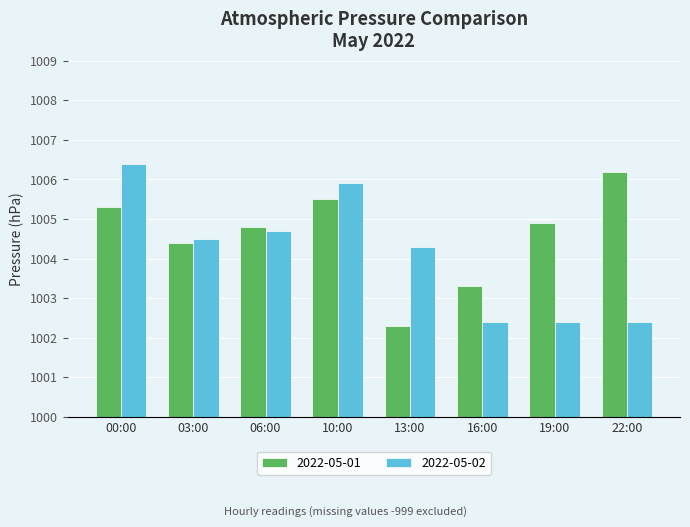

The 2022-05-01 series shows 1775.0 at 06:00. True or false?

False